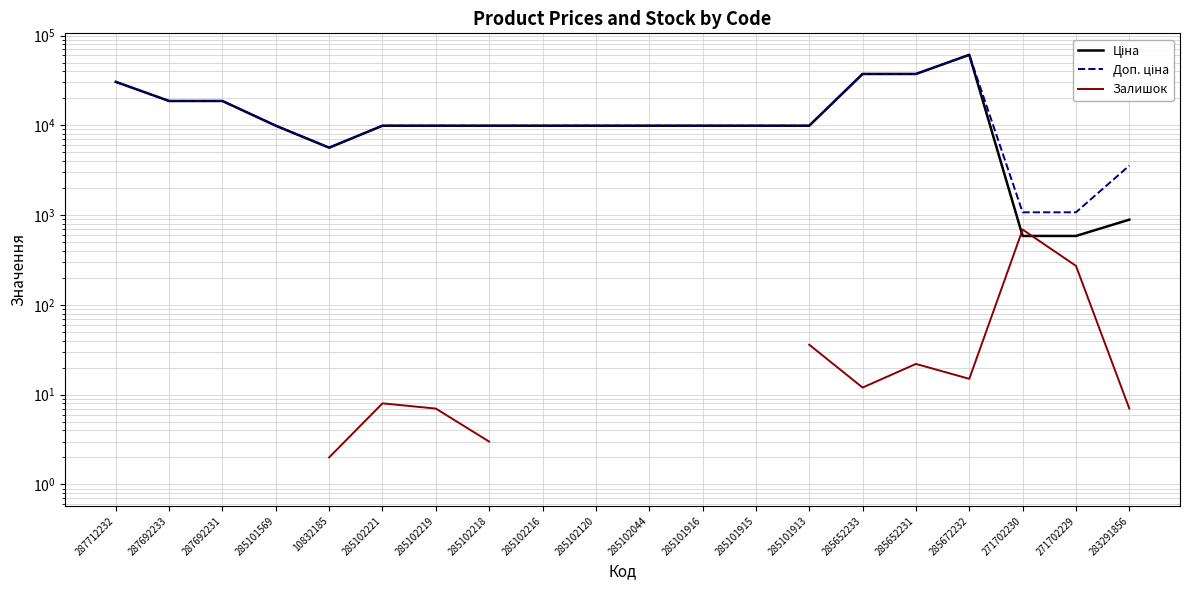

What is the difference between the highest and lowest values at 285102218?

9905.5